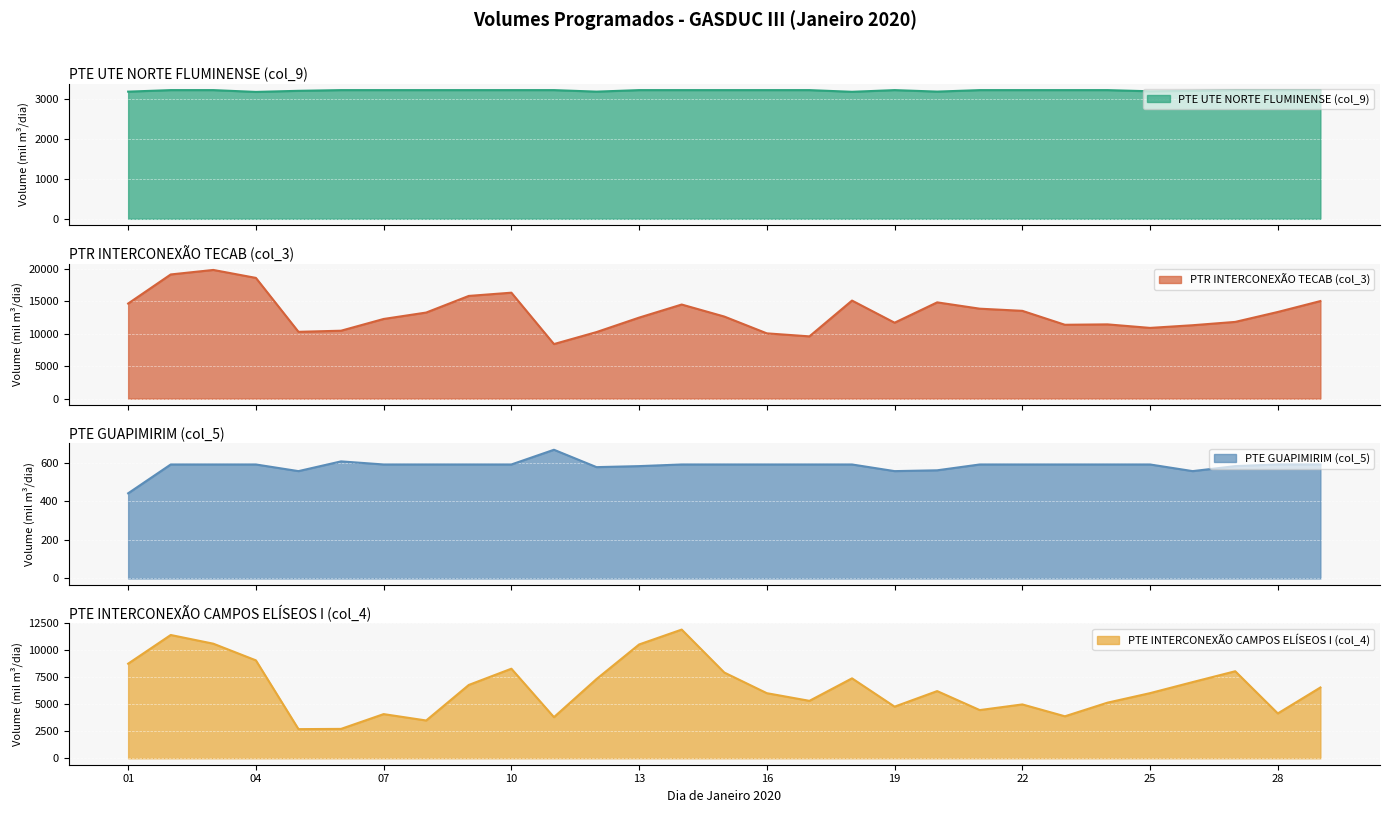

What is the average value of the PTE INTERCONEXÃO CAMPOS ELÍSEOS I (col_4) series?

6533.9